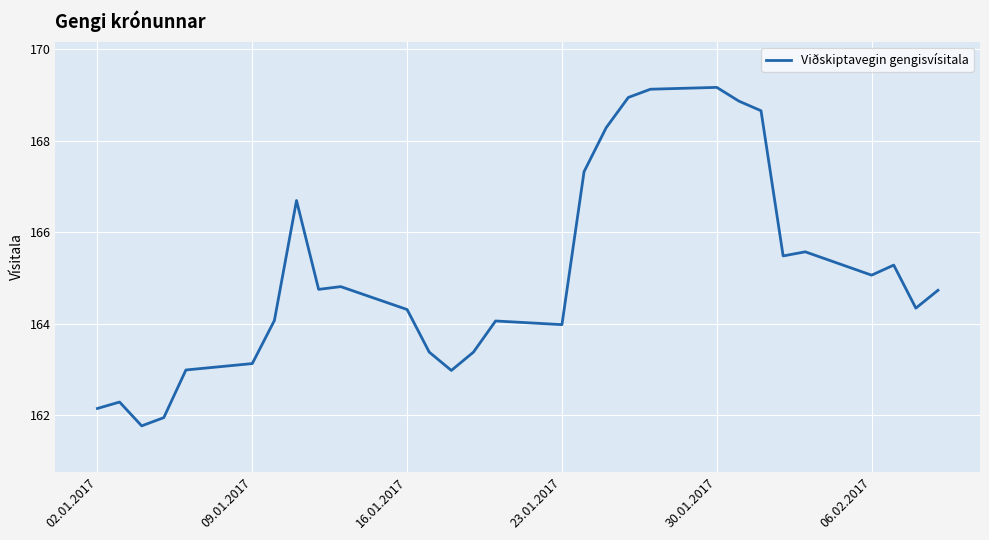

What is the maximum value shown in the chart?

169.2